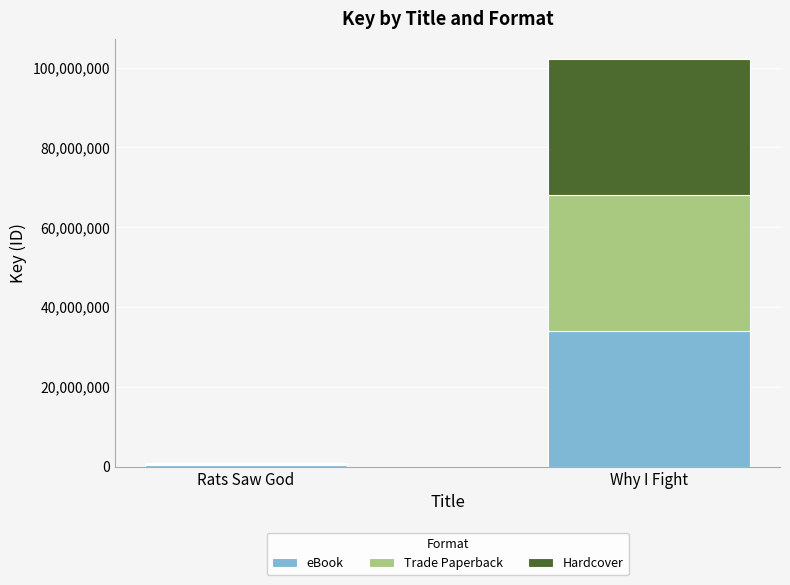

At which label does eBook reach its minimum?

Rats Saw God